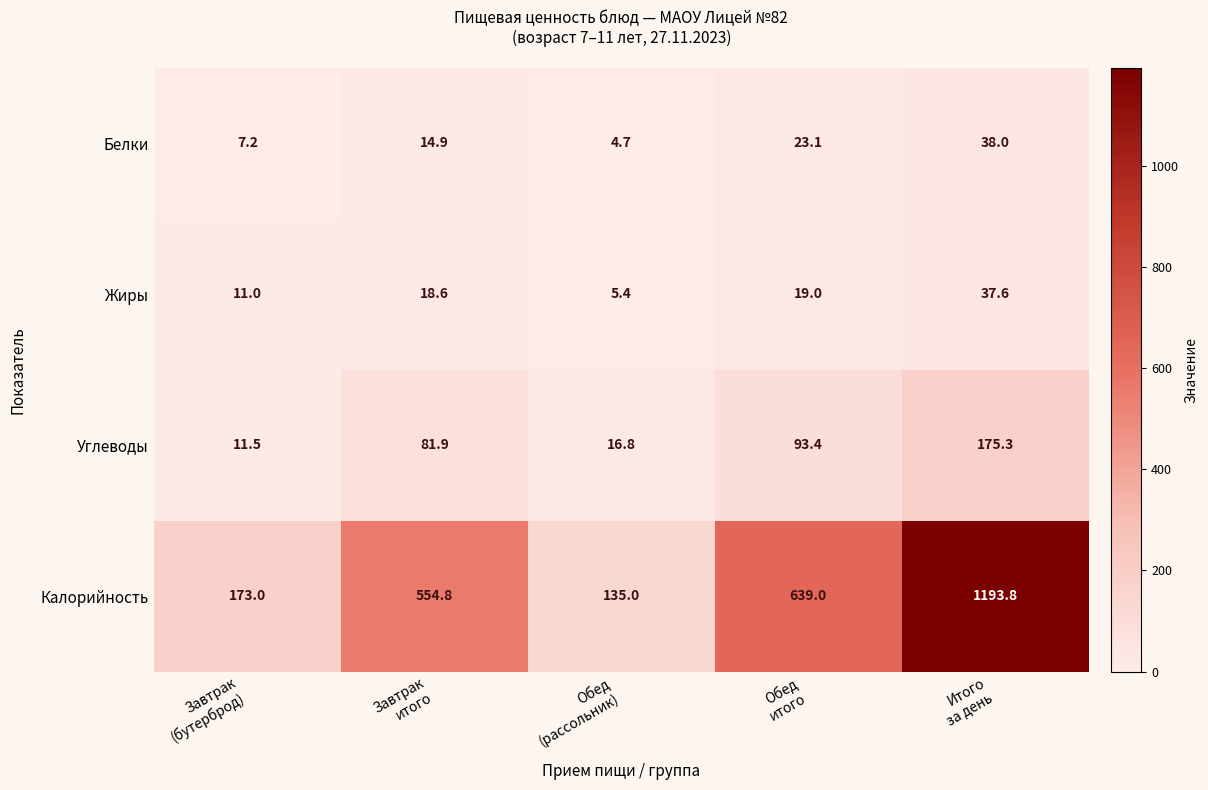

Reading left to right, what are all the values shown in this chart?

Белки: 7.2	14.9	4.7	23.1	38.0
Жиры: 11.0	18.6	5.4	19.0	37.6
Углеводы: 11.5	81.9	16.8	93.4	175.3
Калорийность: 173.0	554.8	135.0	639.0	1193.8